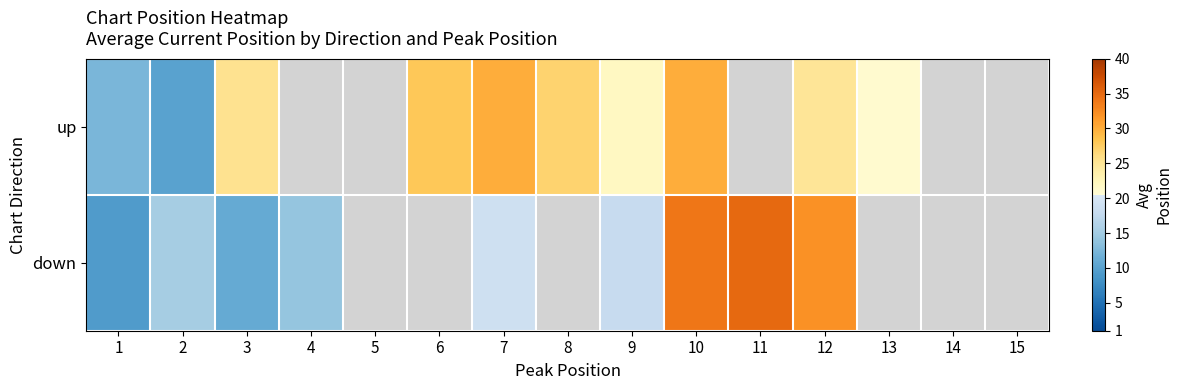

How many categories are shown in the chart?

15